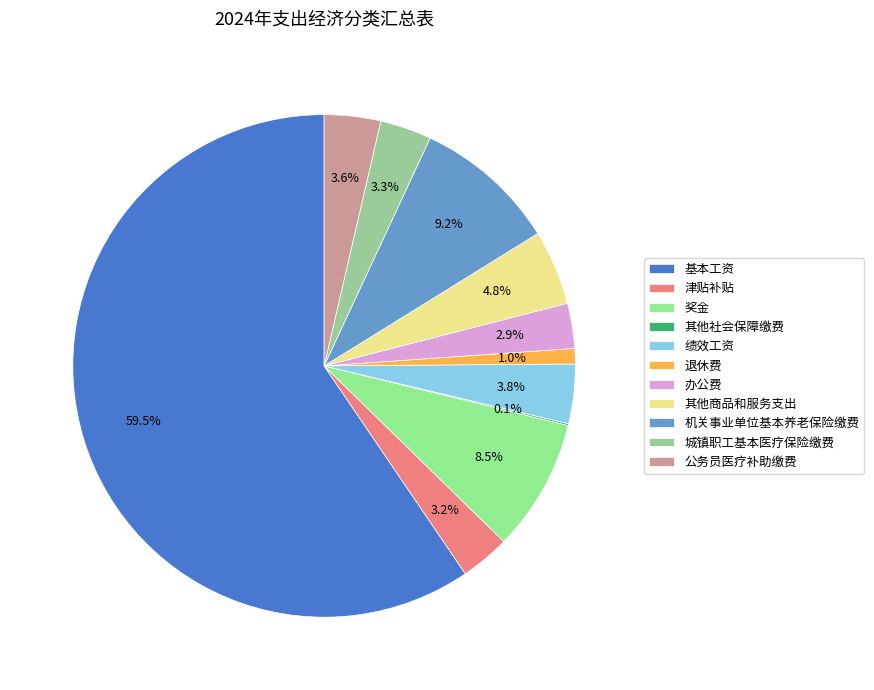

What percentage is NOT represented by 基本工资?

40.5%